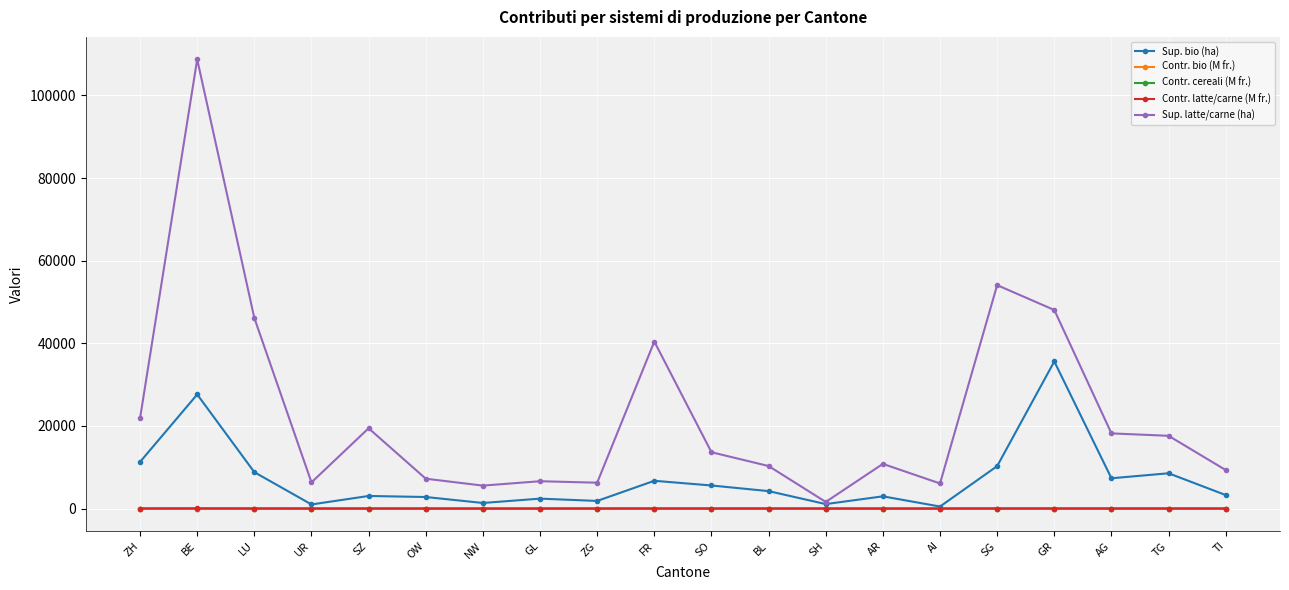

Which category has the highest value in the Sup. bio (ha) series?

GR